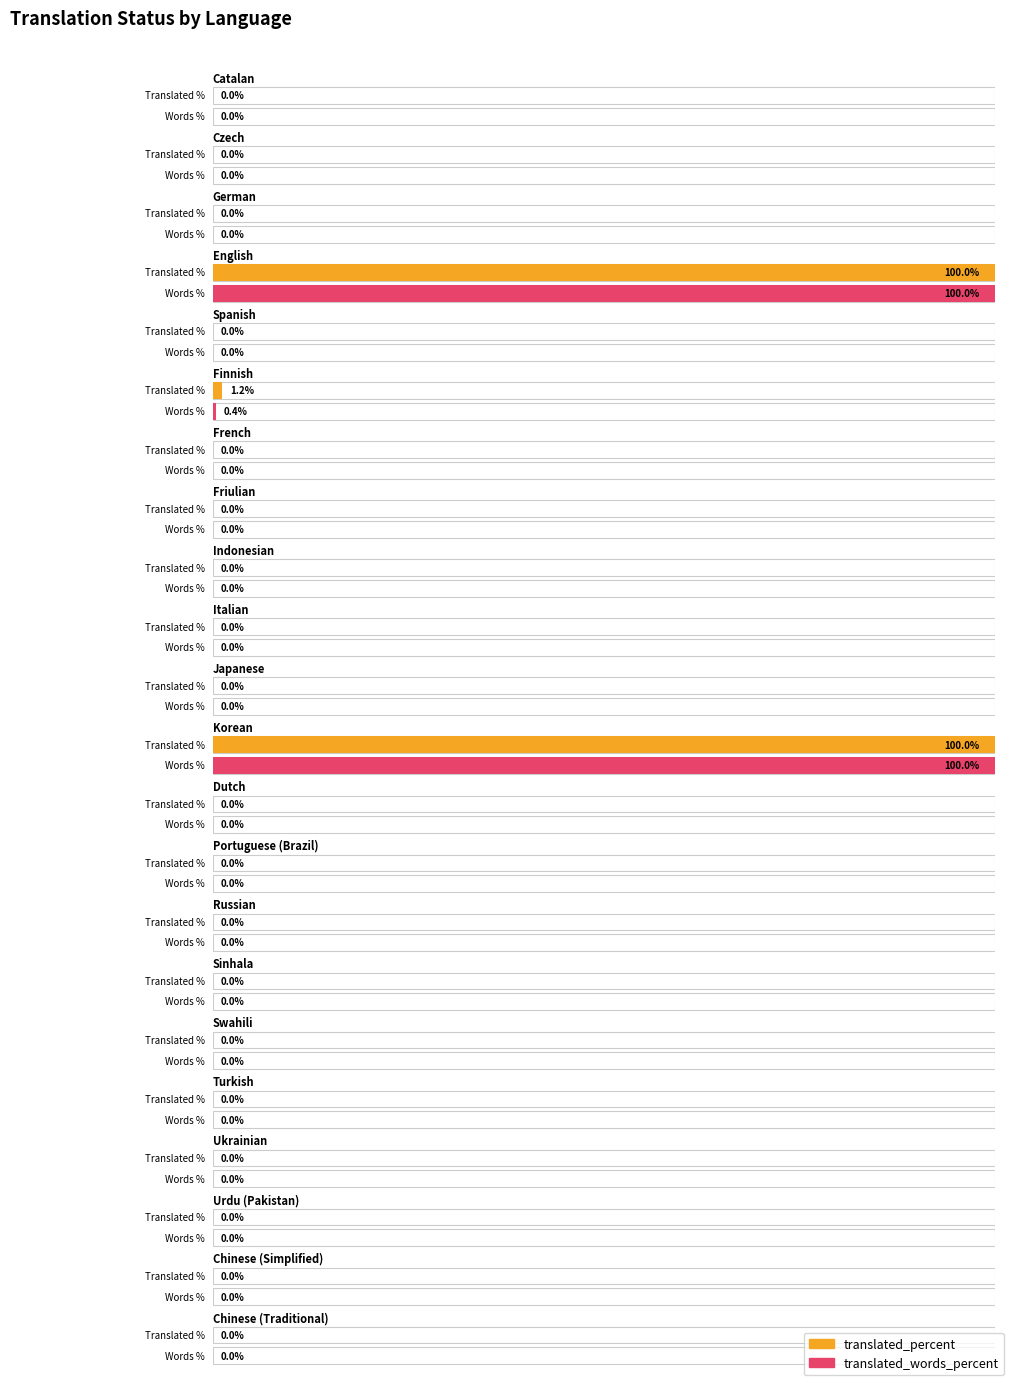

Is the value of translated_percent at Swahili greater than the value of translated_words_percent at Italian?

No